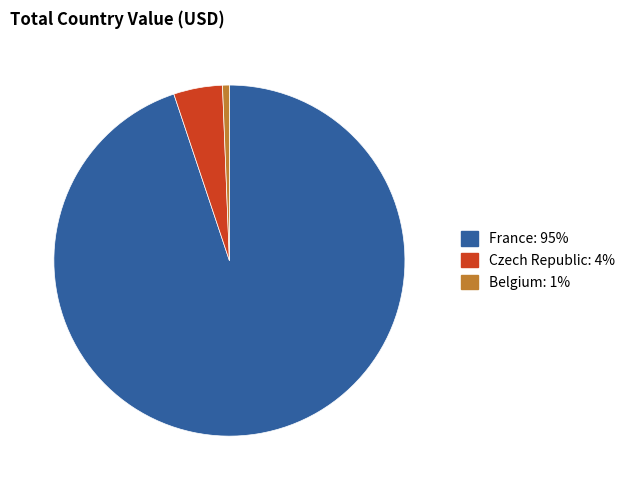

Does any single category account for the majority?

Yes